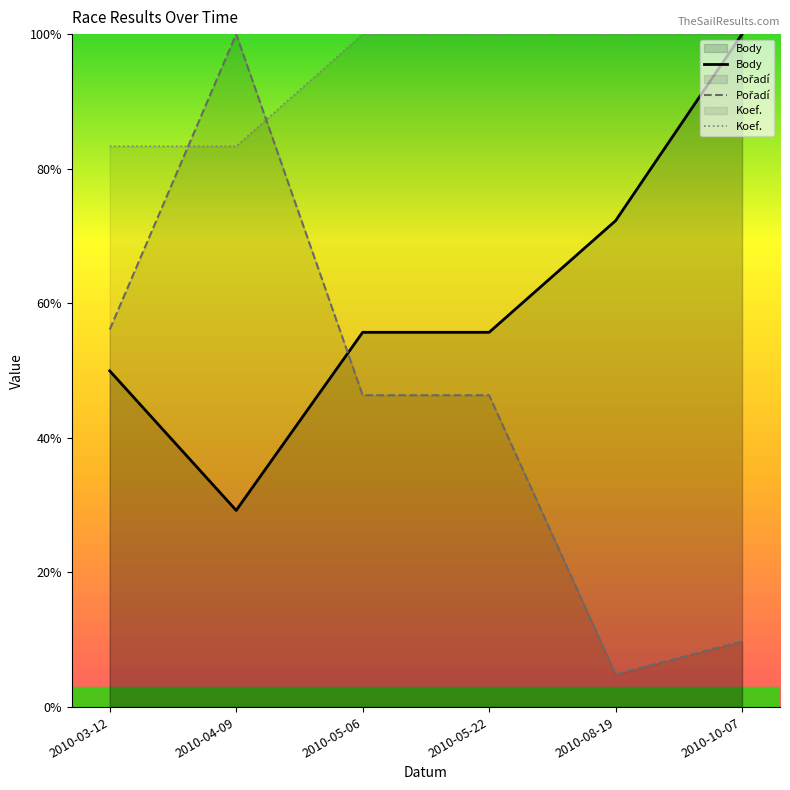

At which category does Body reach its first local valley?

2010-04-09